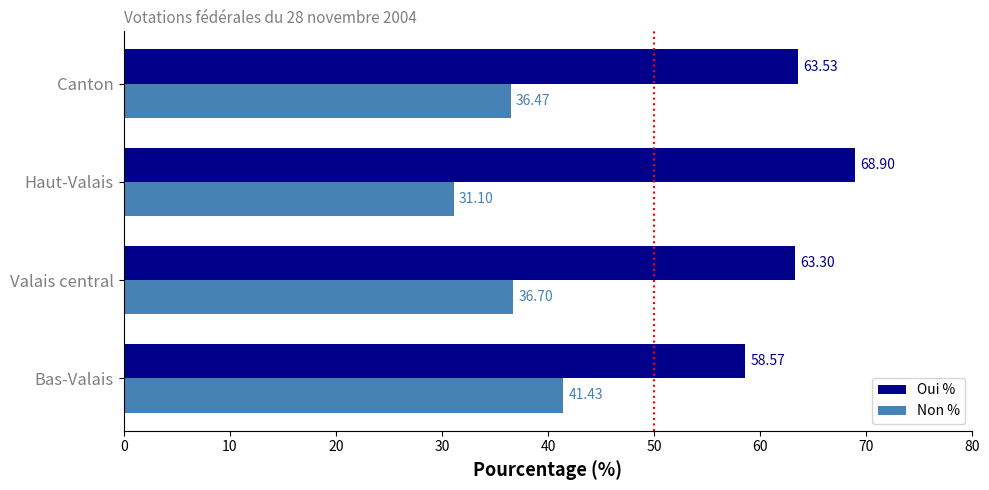

What is the difference between the second highest and minimum values in the Oui % series?

5.0